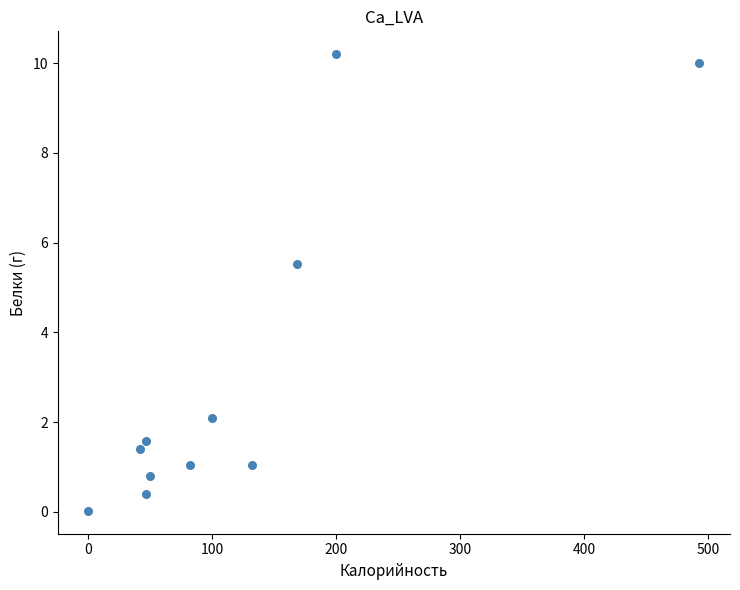

What Y value in the scatter plot is closest to 5?

5.5